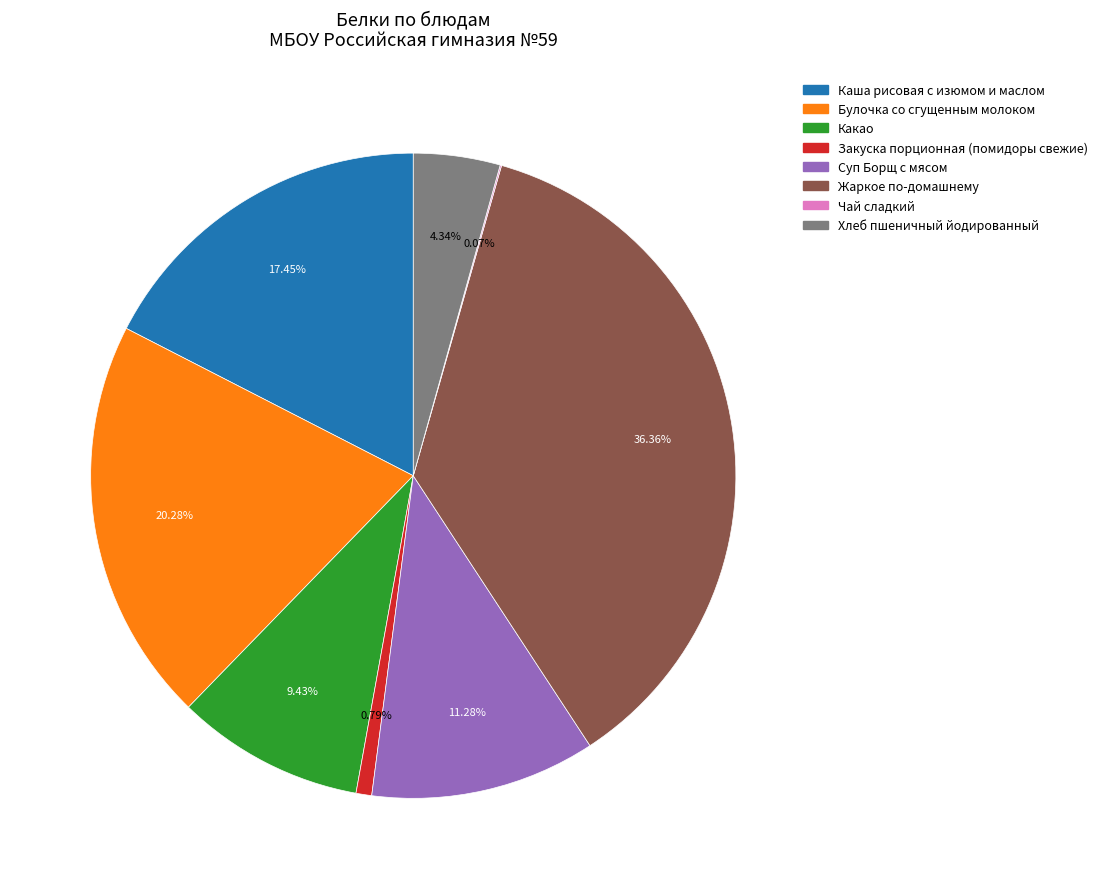

Which category has the biggest portion of the pie?

Жаркое по-домашнему